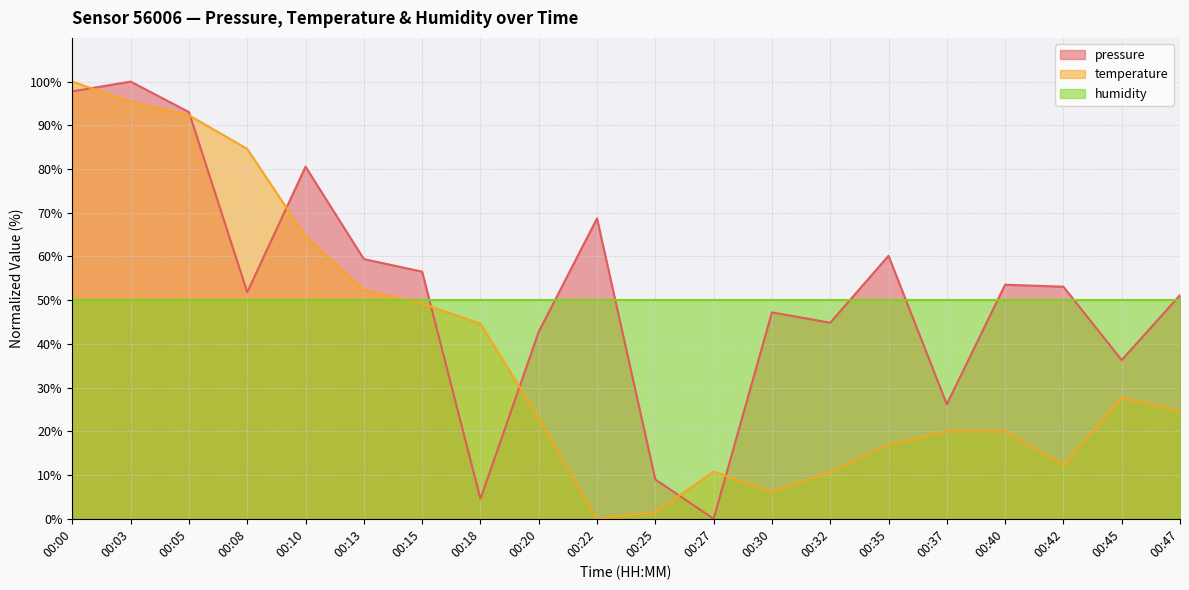

Is the value of pressure at 00:45 greater than the value of humidity at 00:45?

No